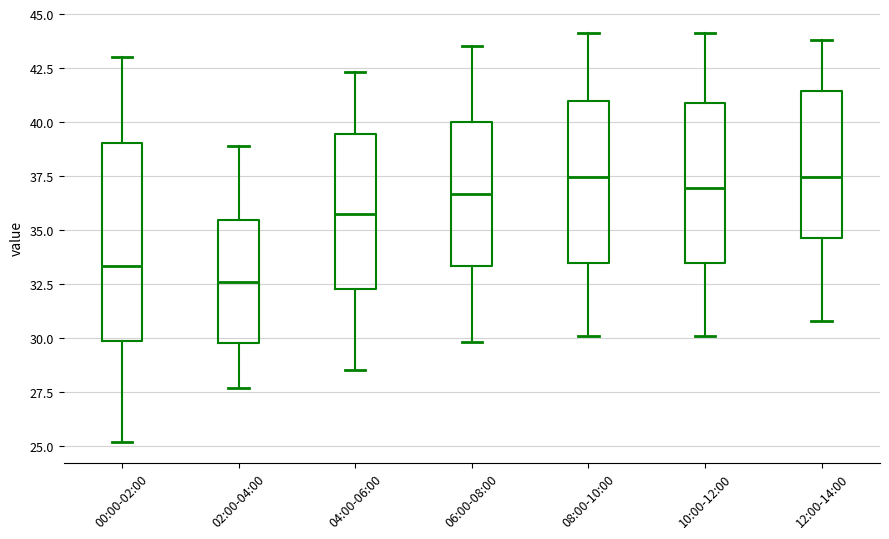

Reading left to right, read every box against the y-axis: the position of its median line, the range the box covers, and the ends of its whiskers. The values are not printed on the chart, so give them approximately, as read against the axis.

00:00-02:00: median 33.5, box 30.0 to 39.0, whiskers 25.0 to 43.0
02:00-04:00: median 32.5, box 30.0 to 35.5, whiskers 27.5 to 39.0
04:00-06:00: median 36.0, box 32.5 to 39.5, whiskers 28.5 to 42.5
06:00-08:00: median 36.5, box 33.5 to 40.0, whiskers 30.0 to 43.5
08:00-10:00: median 37.5, box 33.5 to 41.0, whiskers 30.0 to 44.0
10:00-12:00: median 37.0, box 33.5 to 41.0, whiskers 30.0 to 44.0
12:00-14:00: median 37.5, box 34.5 to 41.5, whiskers 31.0 to 44.0